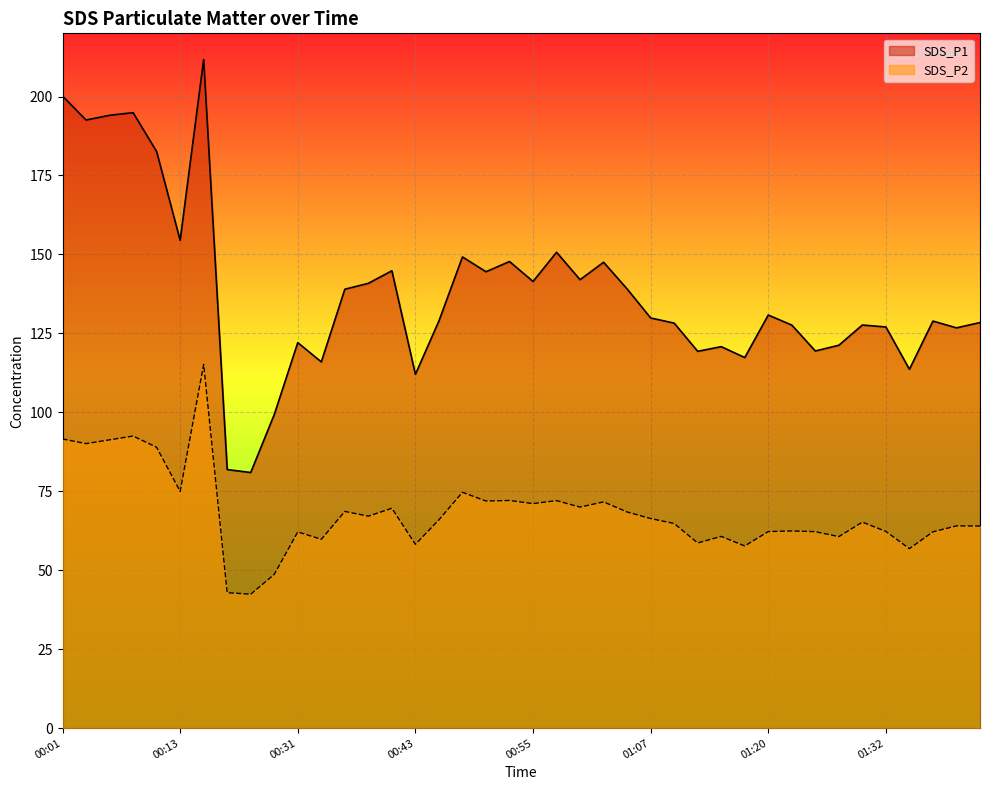

True or false: SDS_P2 has more than 0 points higher than both neighbors.

True